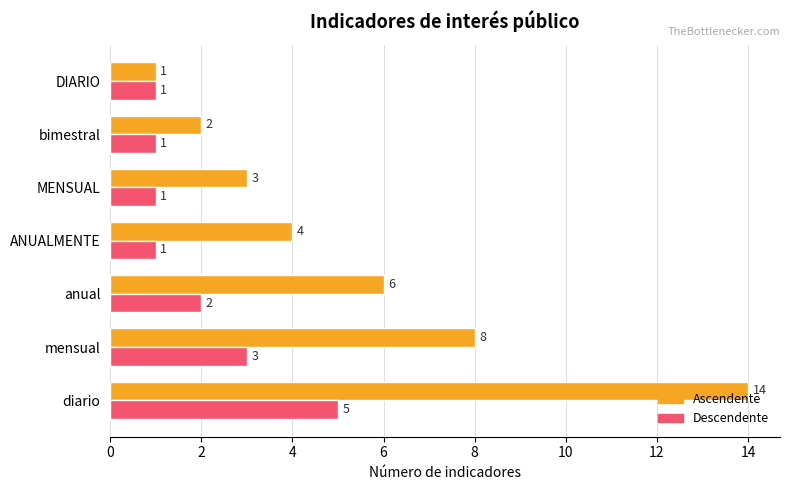

What is the difference between the second highest and minimum values in the Descendente series?

2